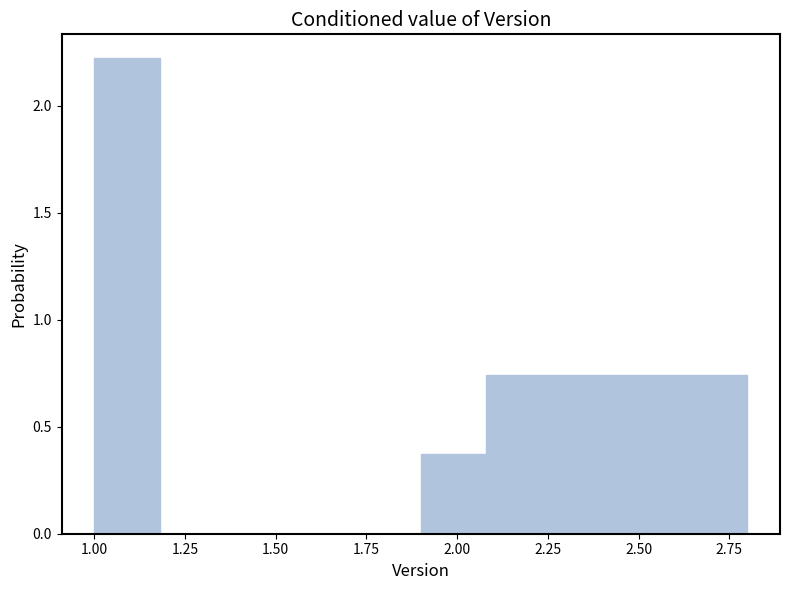

Around what value on the x-axis is the tallest bar? Give the approximate position of its centre, as read against the axis.

1.10